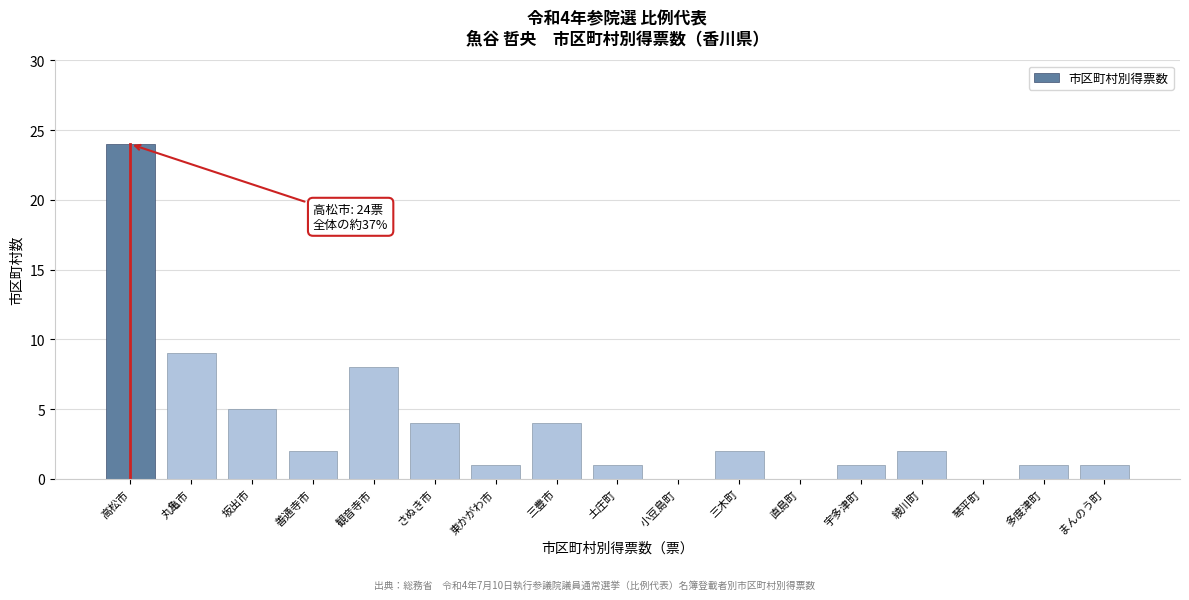

Reading left to right, extract all data points from this chart.

高松市=24	丸亀市=9	坂出市=5	善通寺市=2	観音寺市=8	さぬき市=4	東かがわ市=1	三豊市=4	土庄町=1	小豆島町=0	三木町=2	直島町=0	宇多津町=1	綾川町=2	琴平町=0	多度津町=1	まんのう町=1